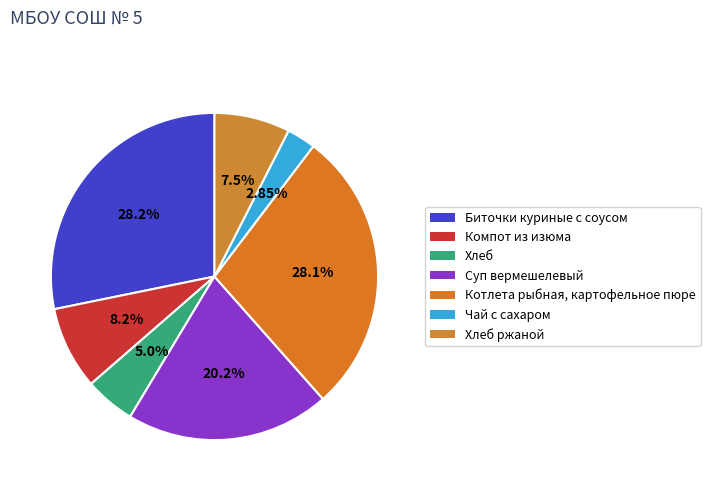

What is the ratio of the value at Биточки куриные с соусом to the value at Котлета рыбная, картофельное пюре?

1.0